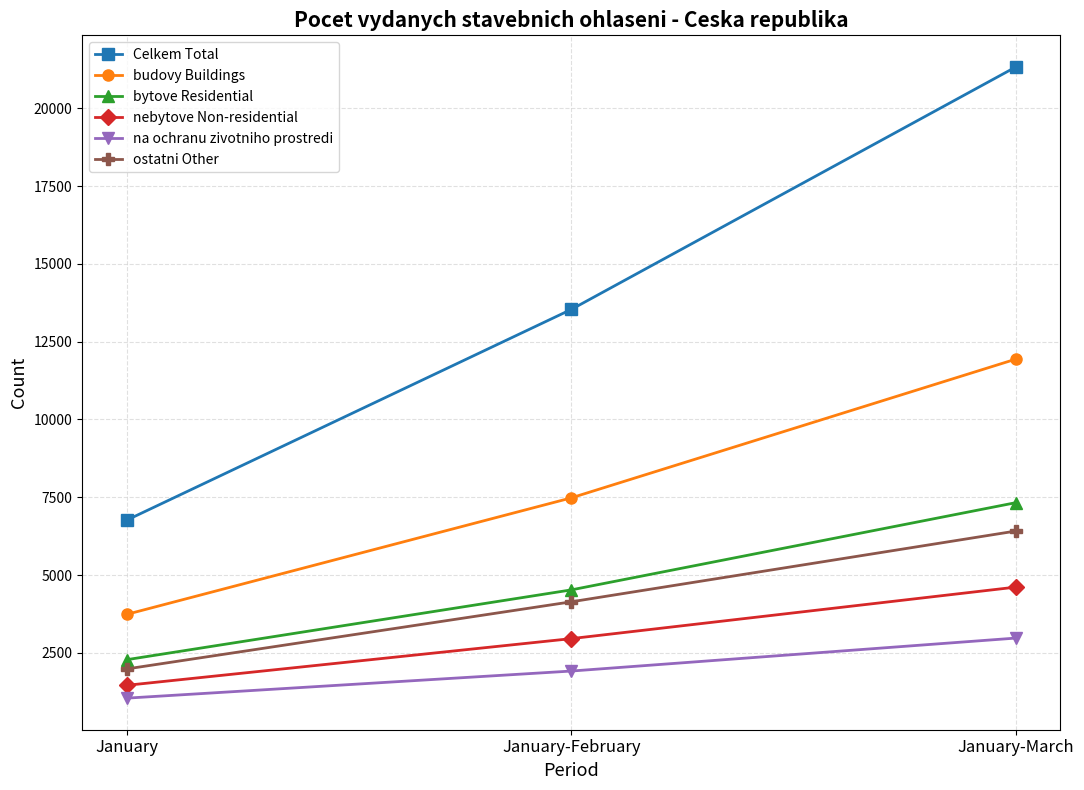

Which series has the widest spread of values?

Celkem Total